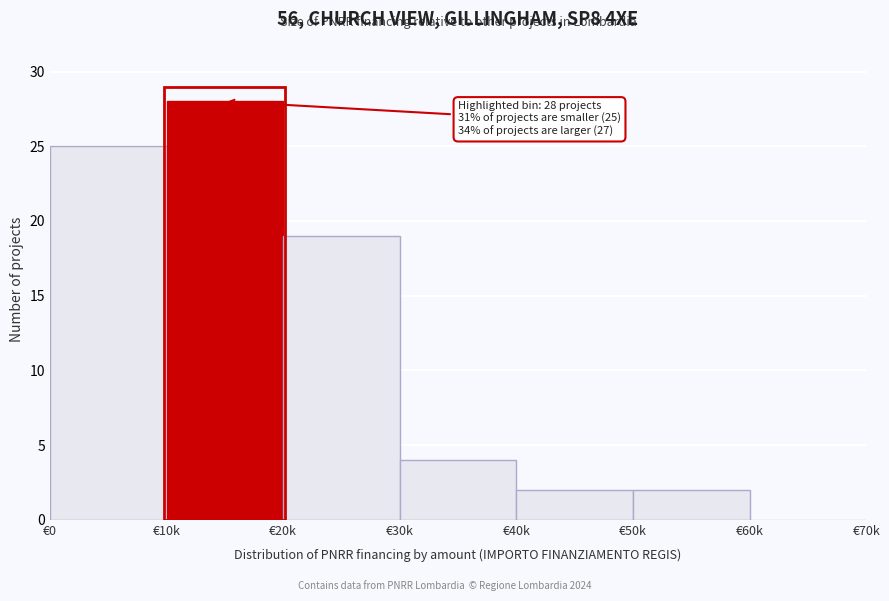

Reading left to right, transcribe all the data shown in this chart.

€0=25	€10k=28	€20k=19	€30k=4	€40k=2	€50k=2	€60k=0